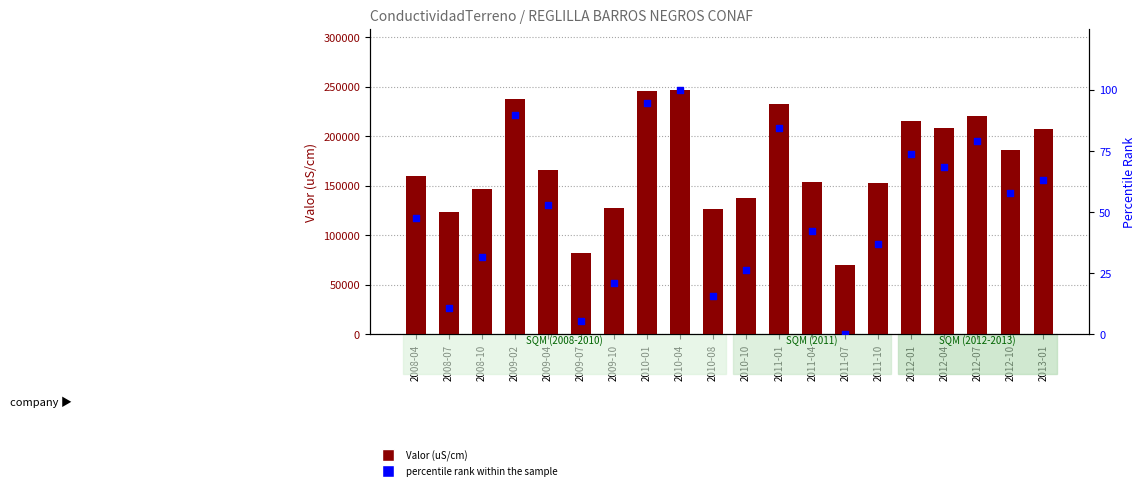

Which series contains the lowest Y value?

percentile rank within the sample